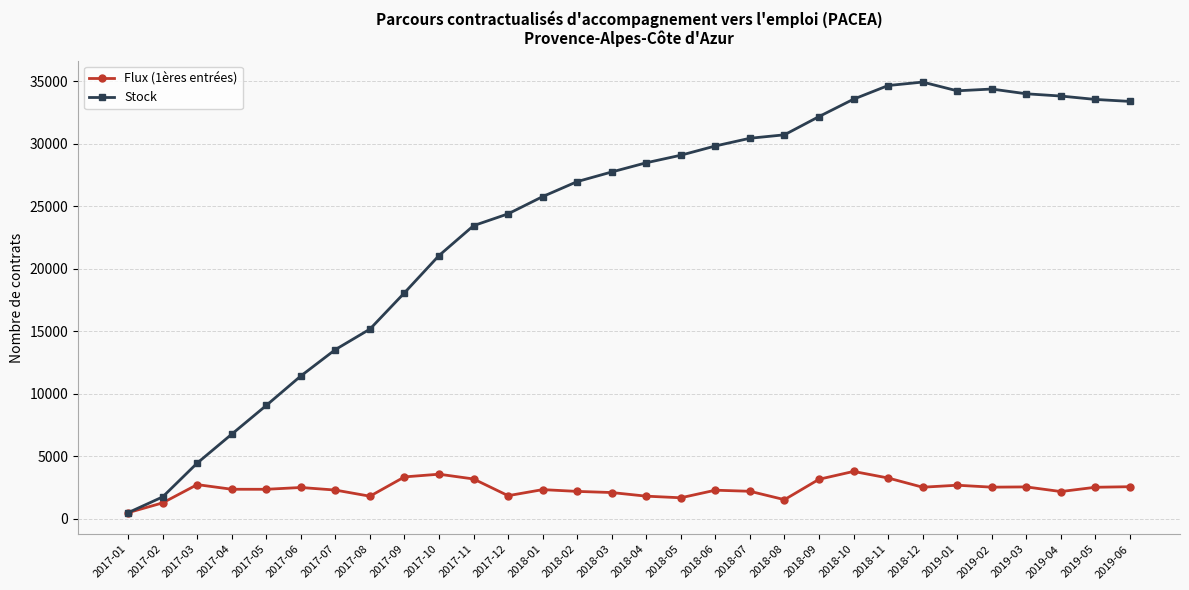

True or false: Flux (1ères entrées) has more than 0 interior local peaks.

True